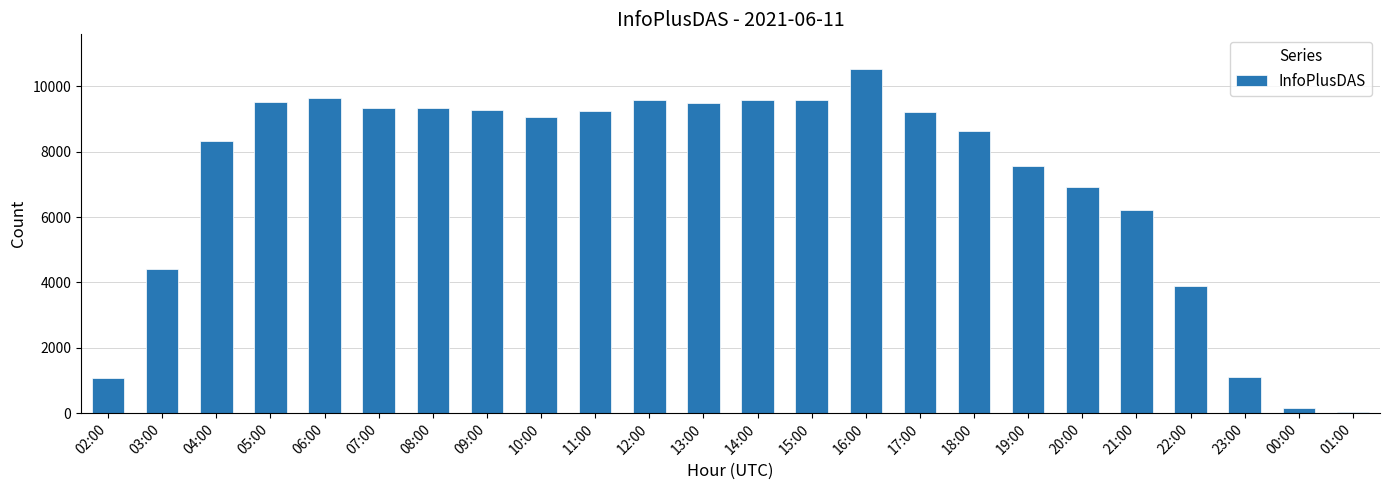

What is the label of the 12th bar from the right?

14:00